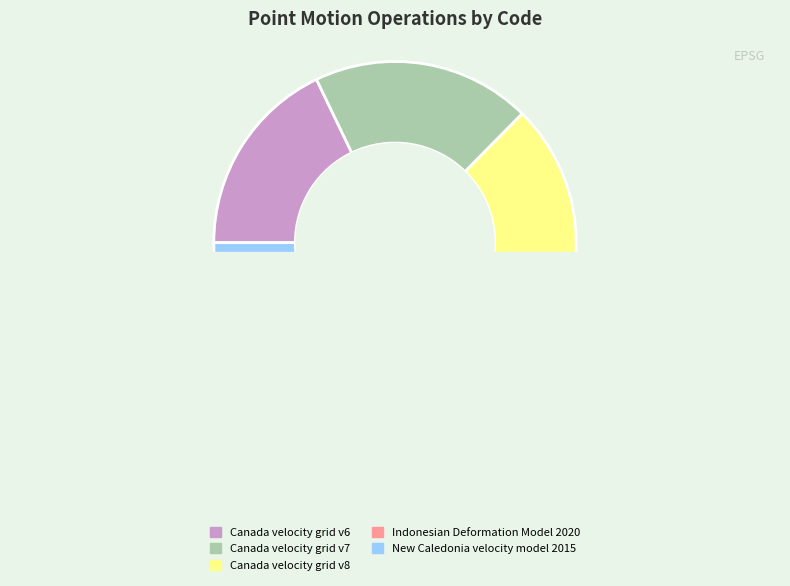

How many slices are in this pie chart?

5